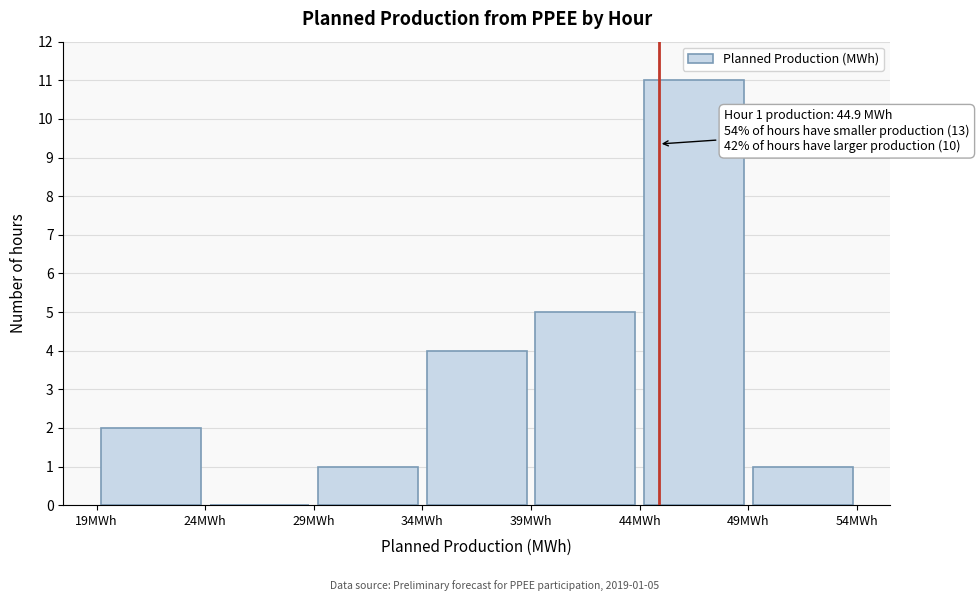

Over which range of the x-axis is the bar tallest?

44 to 49